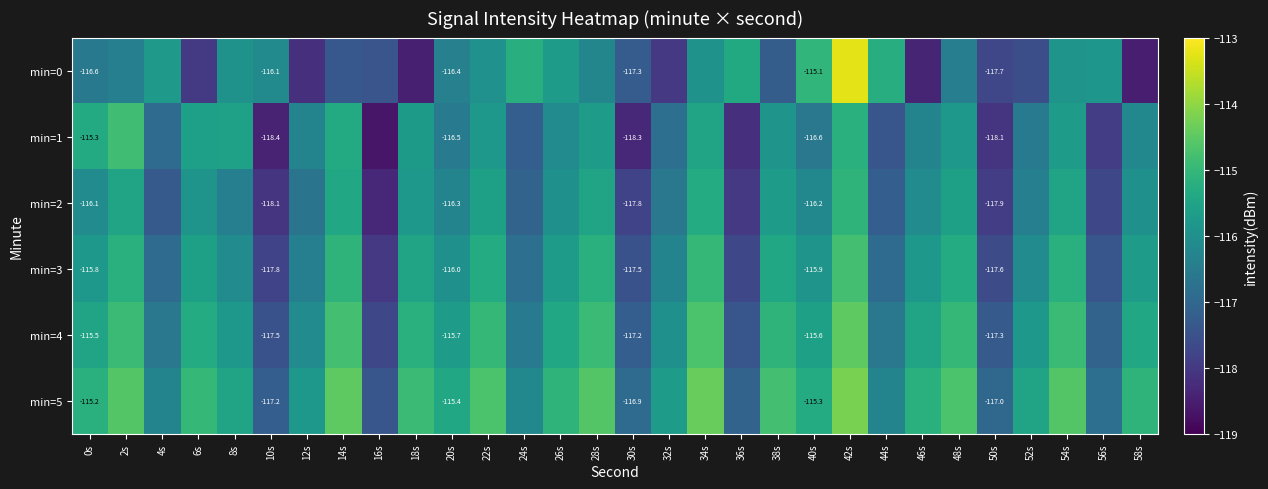

Which category has the lowest value in the min=2 series?

16s